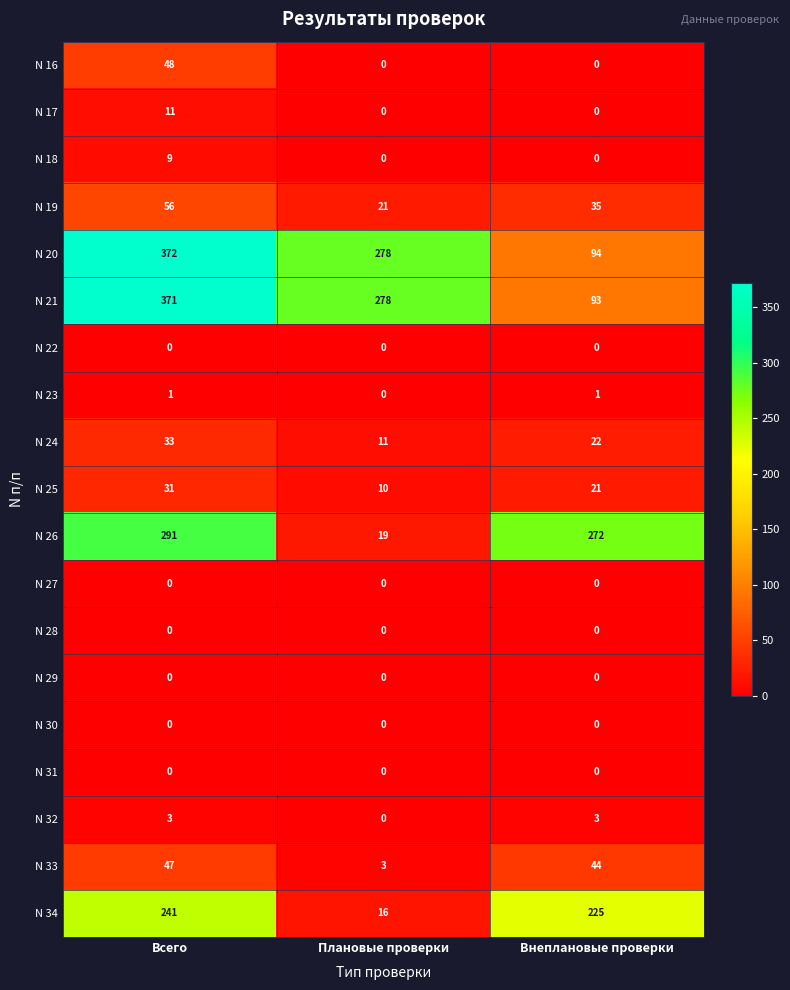

The N 16 series shows -32 at Внеплановые проверки. True or false?

False